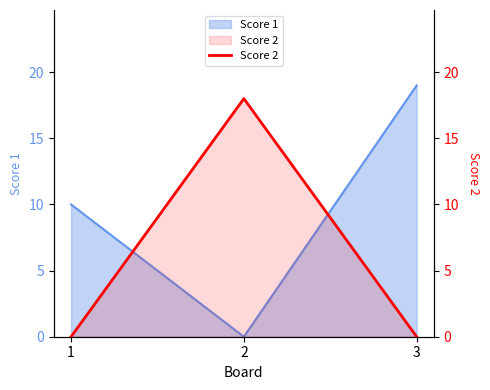

The chart shows a value of 18 at 2. True or false?

True